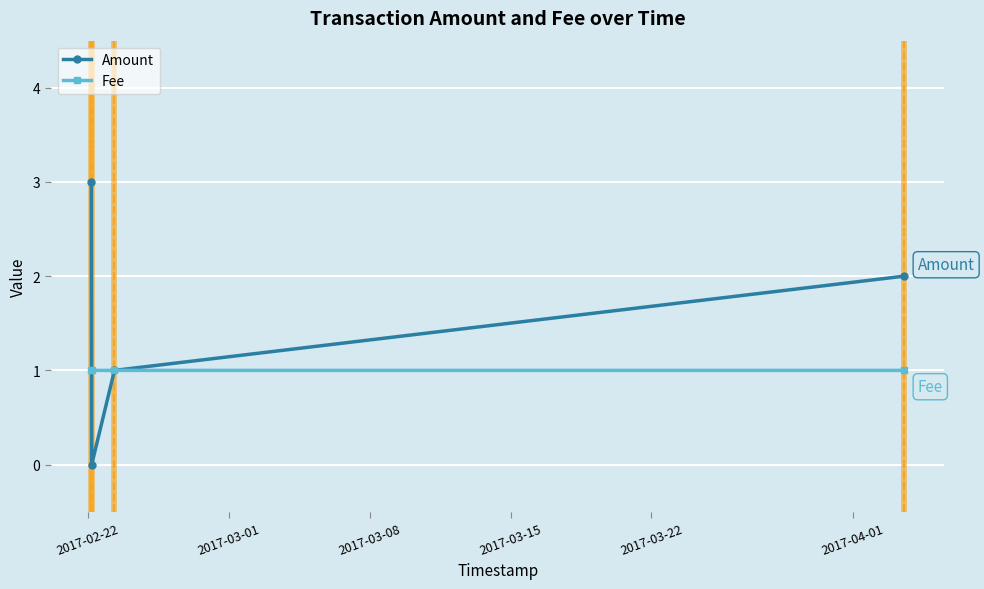

Which series has the largest total across all categories?

Amount